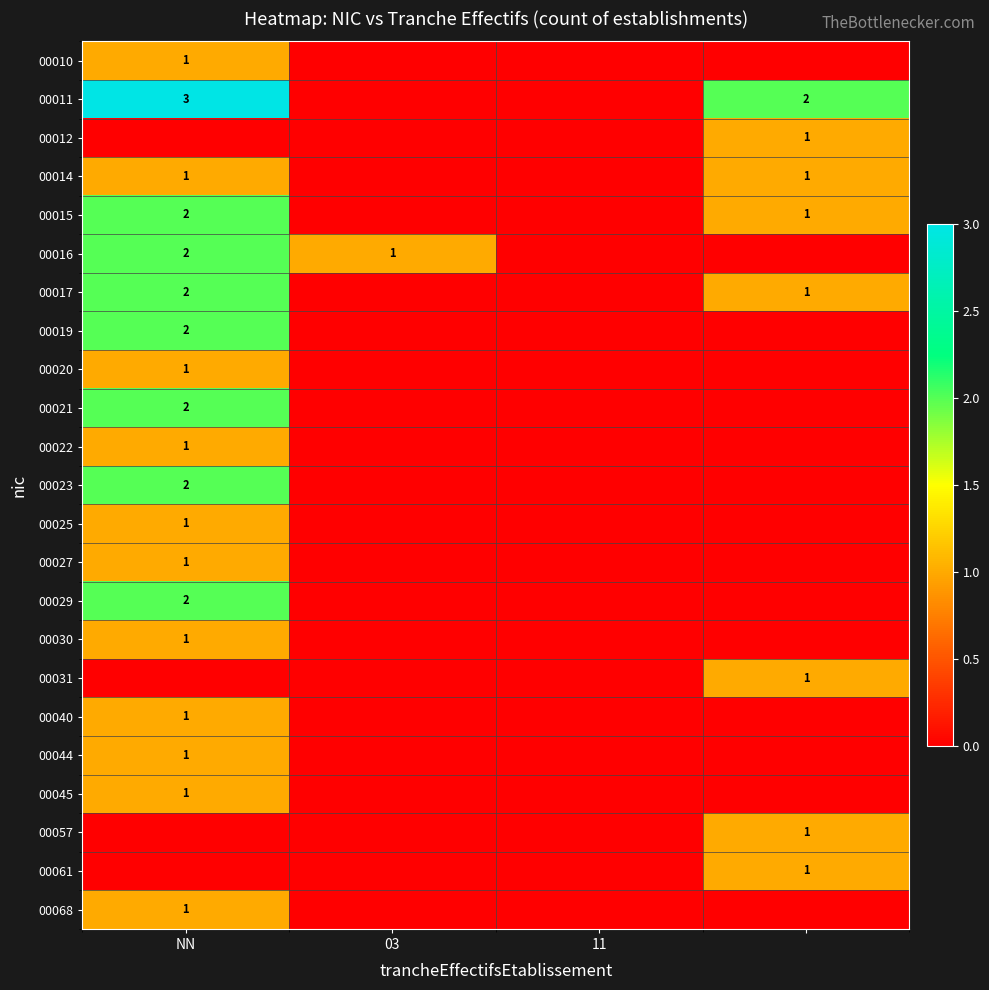

The 00011 series shows 3 at NN. True or false?

True